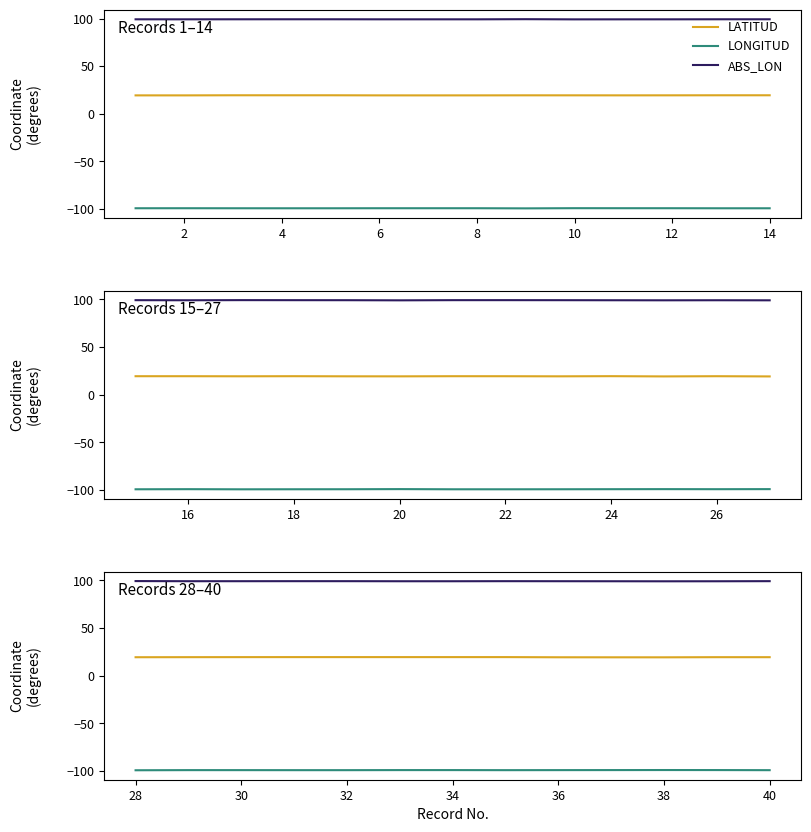

Which series has the widest spread of values?

LATITUD